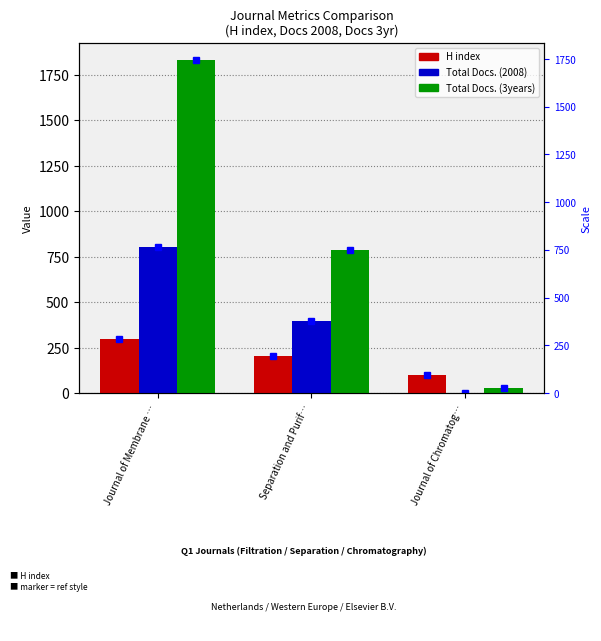

What is the sum of all H index values?

598